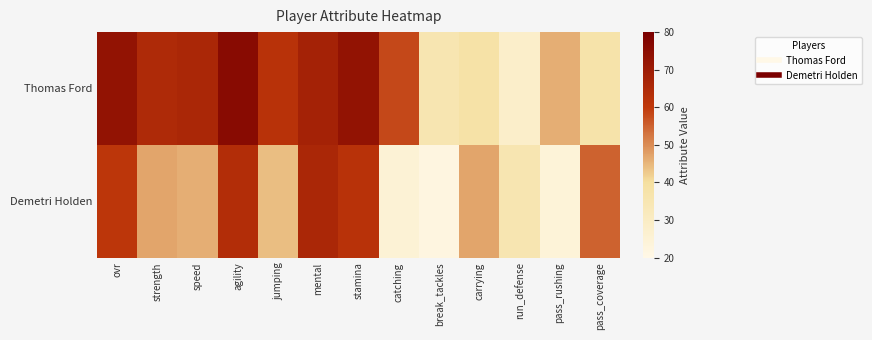

Which has a higher value, run_defense or stamina?

stamina